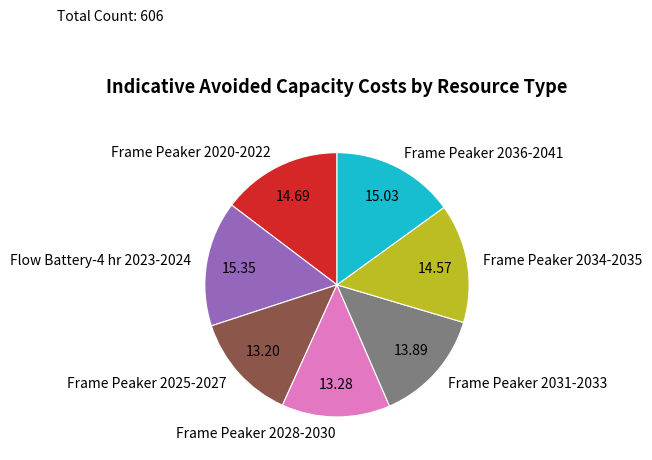

Do Frame Peaker 2031-2033 and Frame Peaker 2020-2022 together represent more than half of the pie?

No